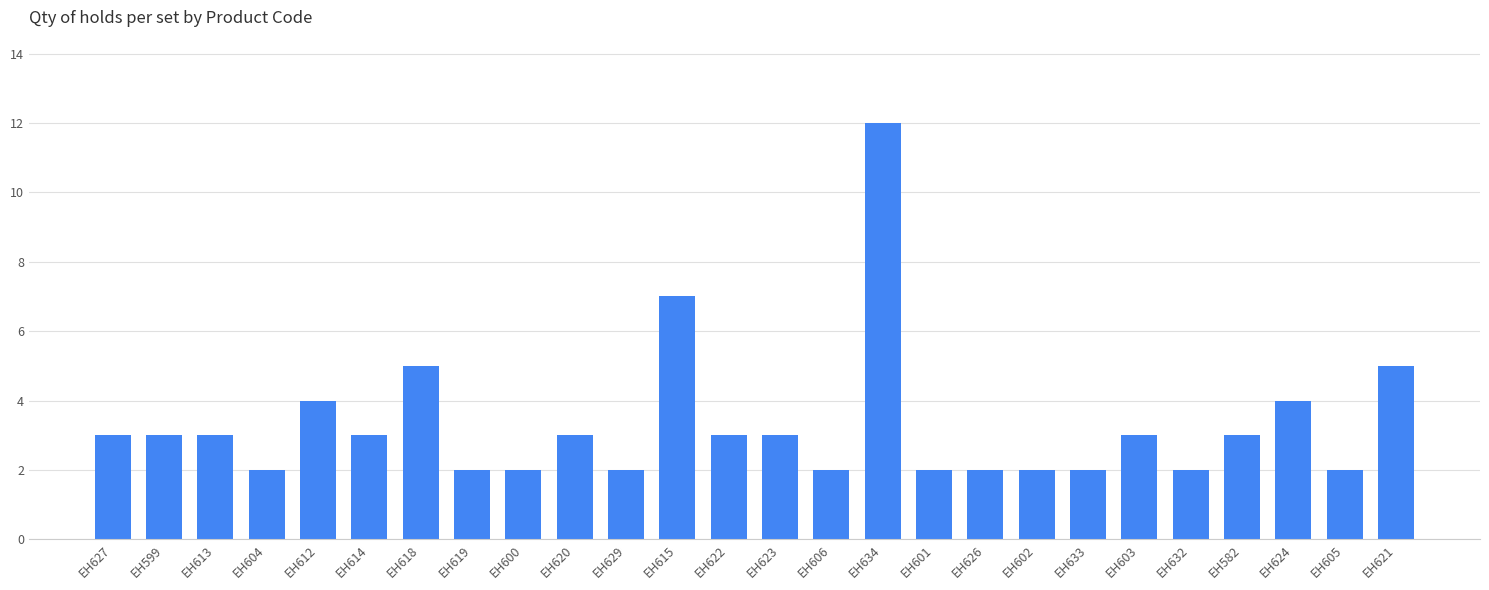

Count the number of data series in this chart.

1